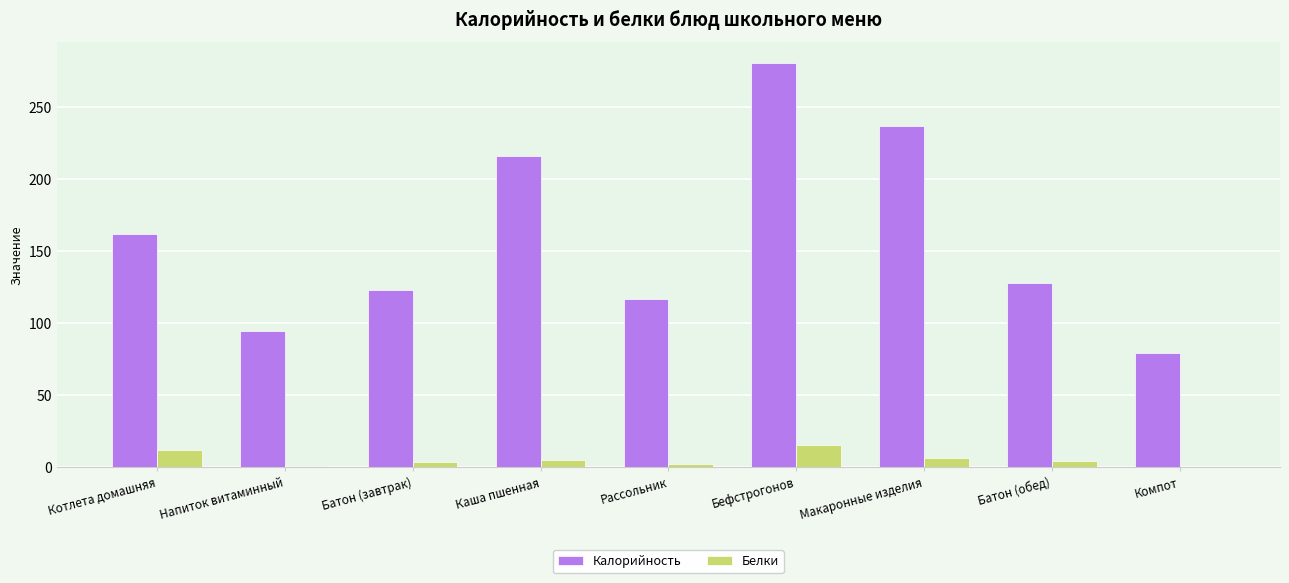

How many distinct data groups are displayed?

2